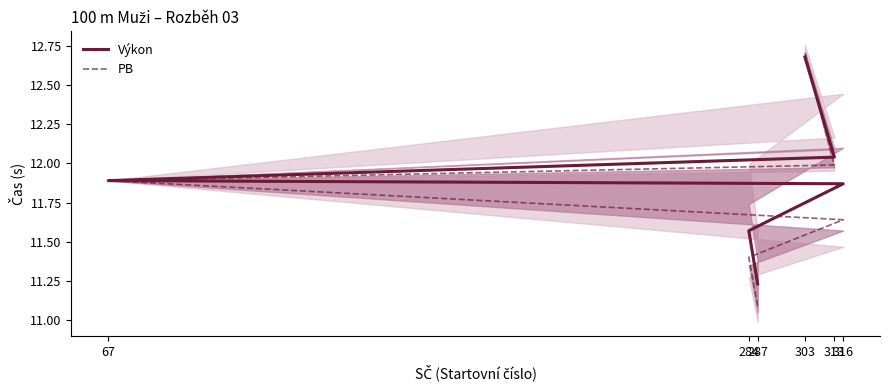

Does the chart display data point markers on the line(s)?

No